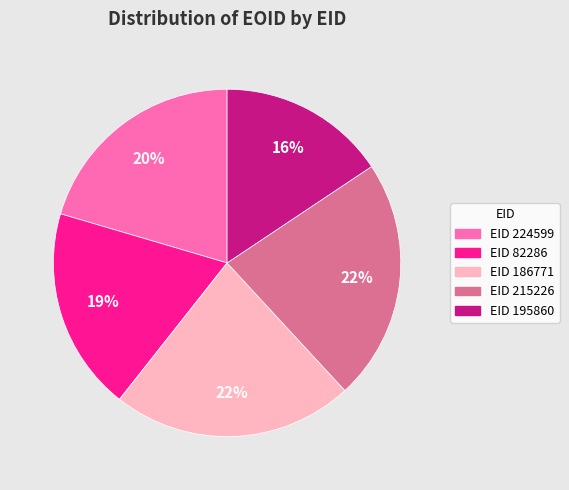

What percentage is the EID 224599 slice, to the nearest percent?

20%